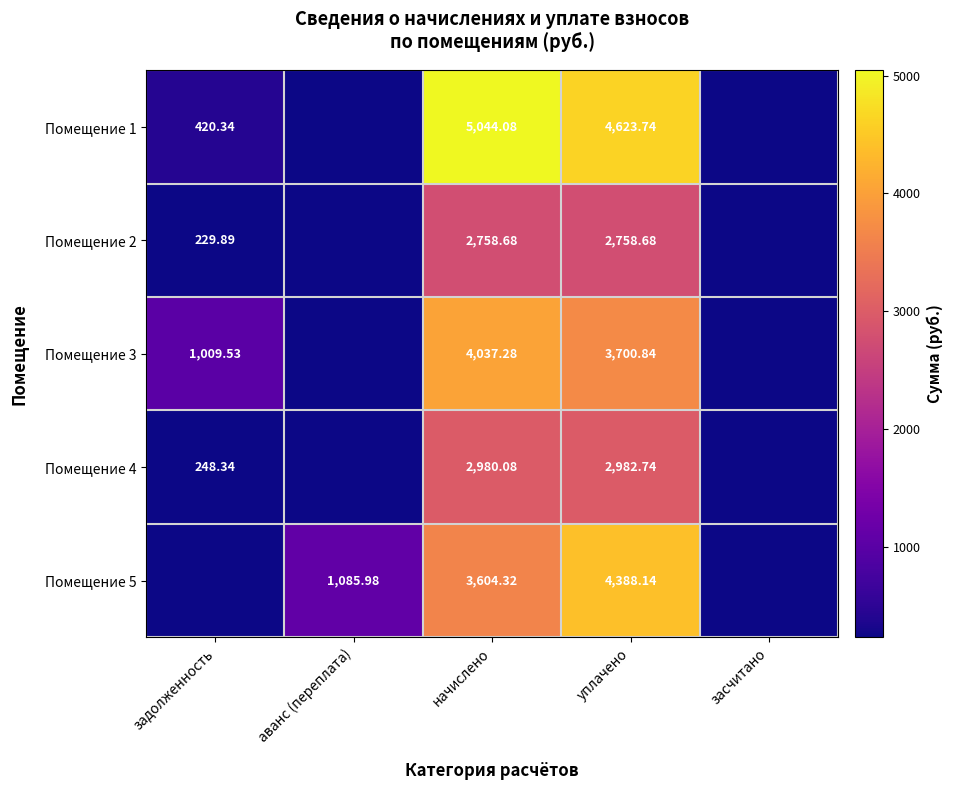

Which has a higher value, аванс (переплата) or уплачено?

уплачено